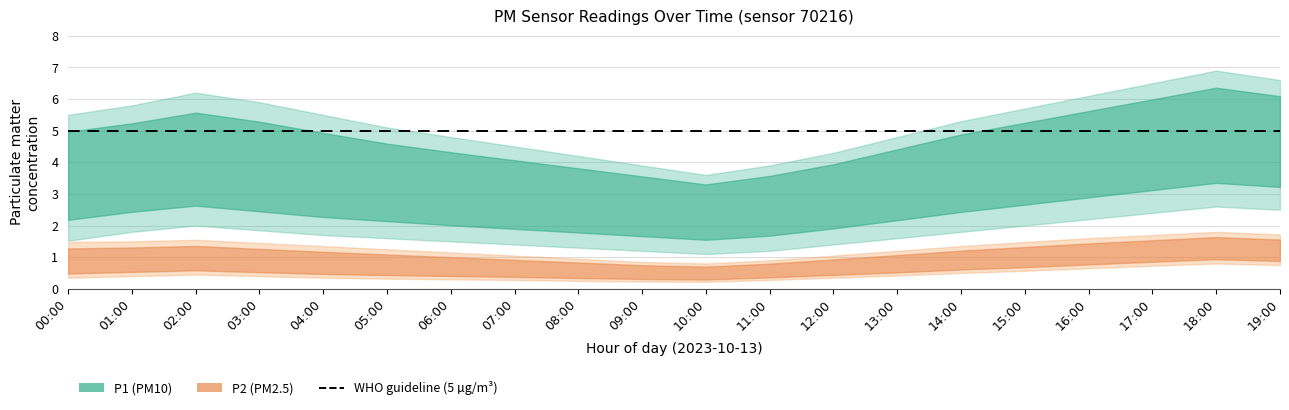

Is it true that P1_upper equals 1.6 at 16:00?

False